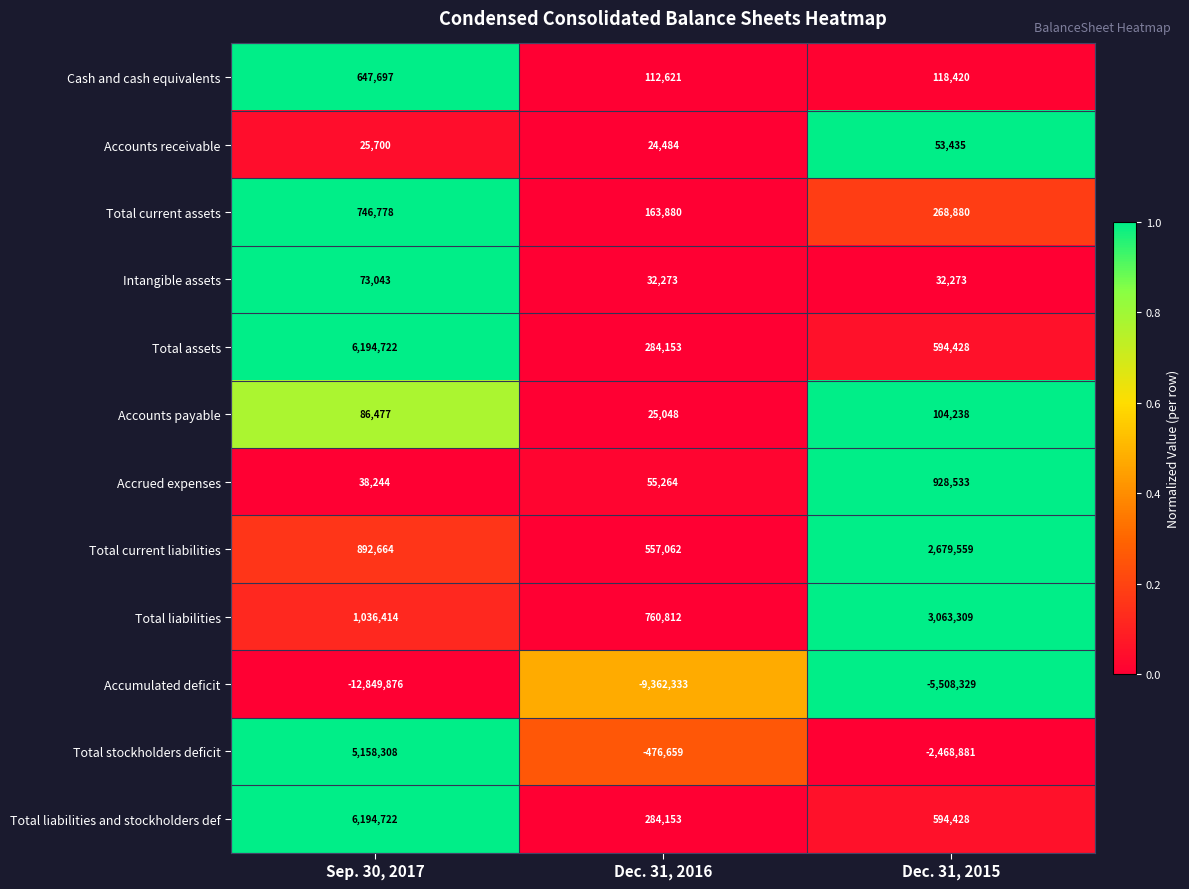

Which series has the largest range (max minus min)?

Total stockholders deficit